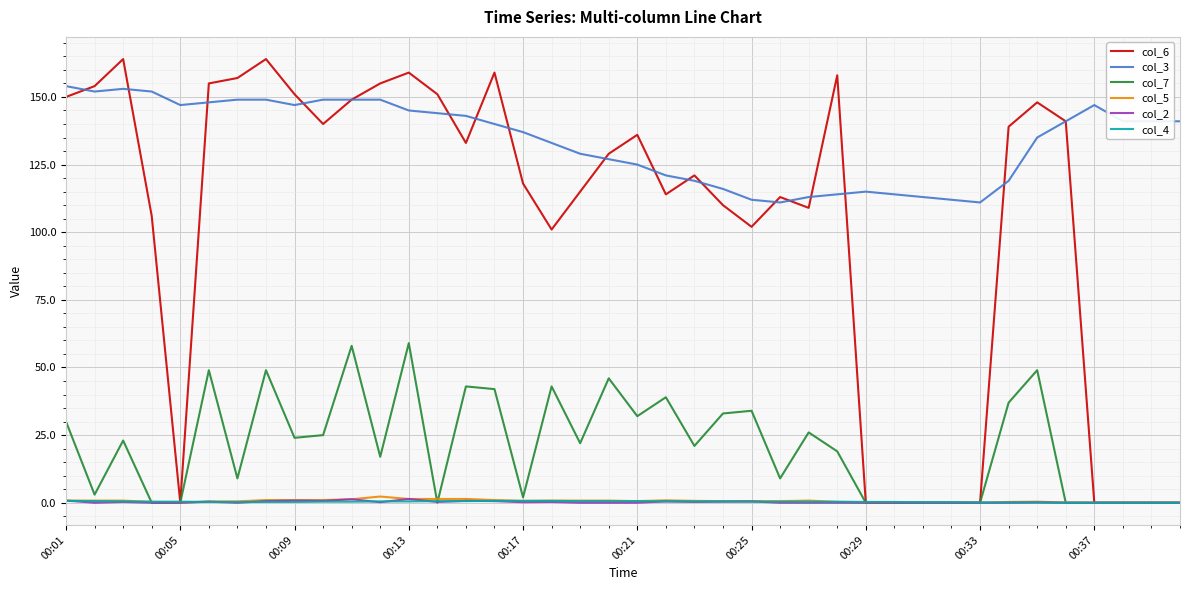

Which series has the largest range (max minus min)?

col_6